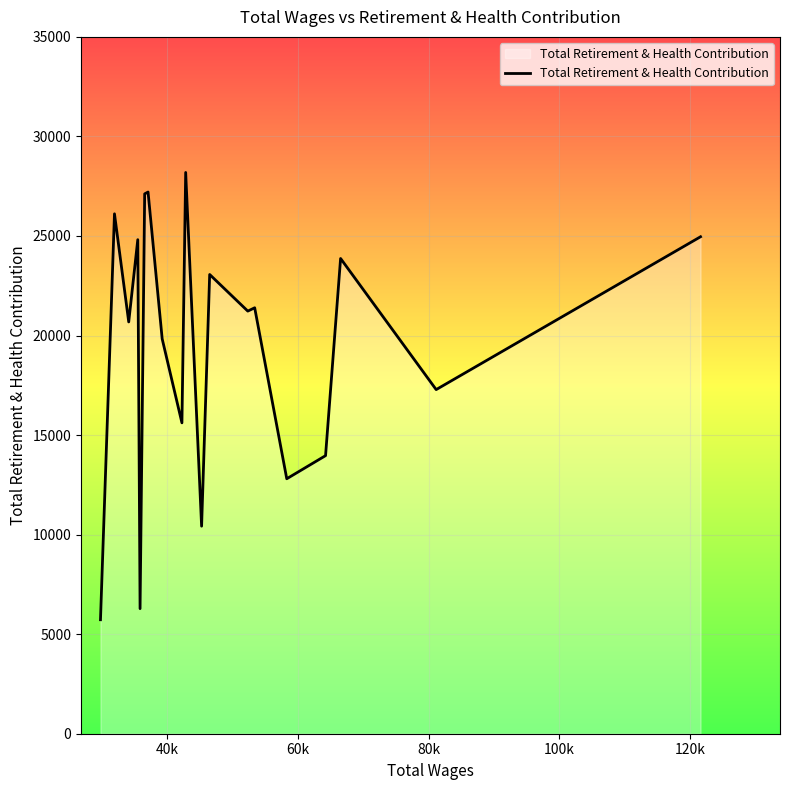

What is the smallest value displayed?

5725